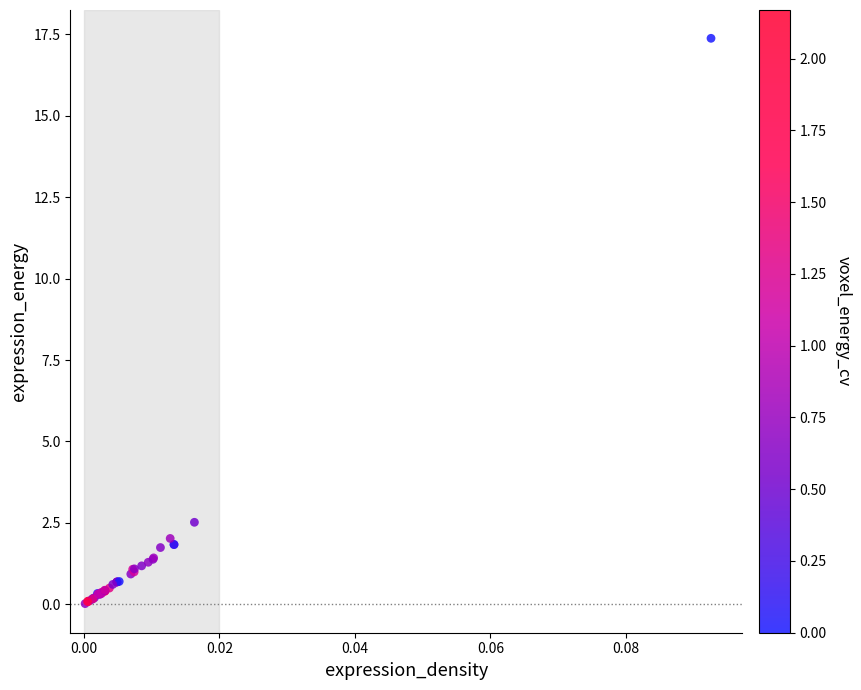

What Y value in the scatter plot is closest to 8?

2.5